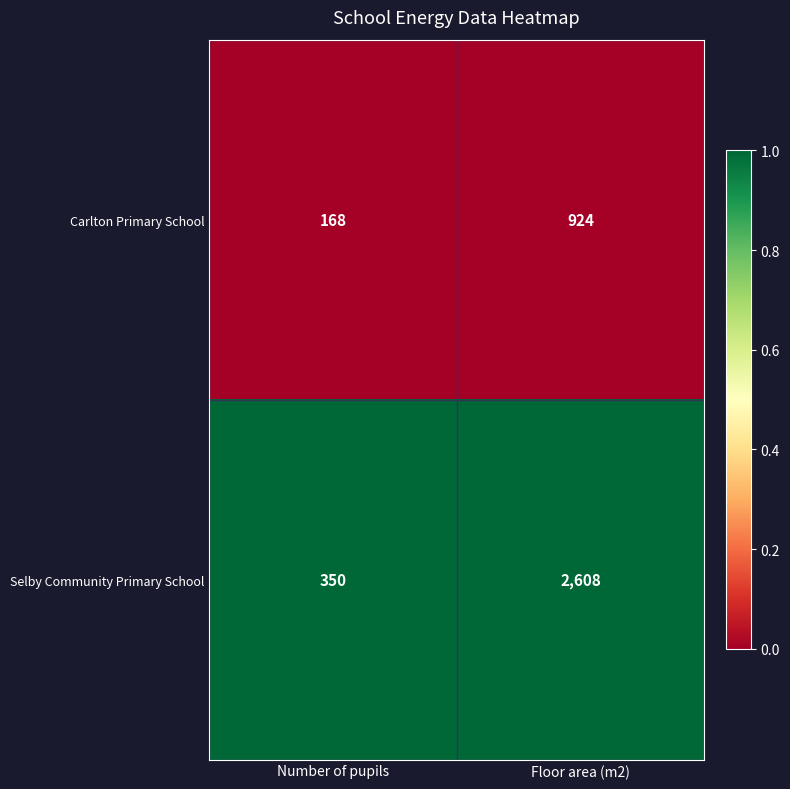

How many categories are shown in the chart?

2